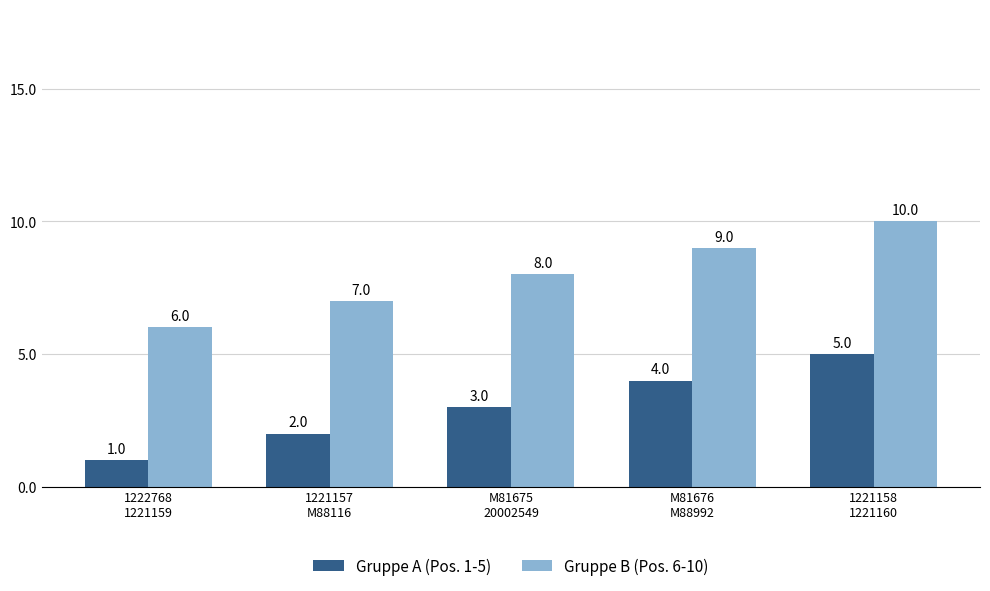

What is the label of the 1st bar from the left?

1222768
1221159